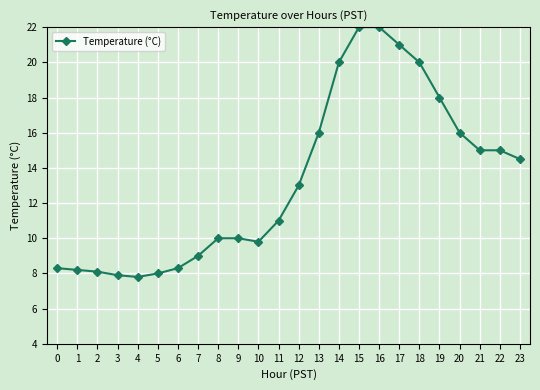

How many series are shown in this chart?

1